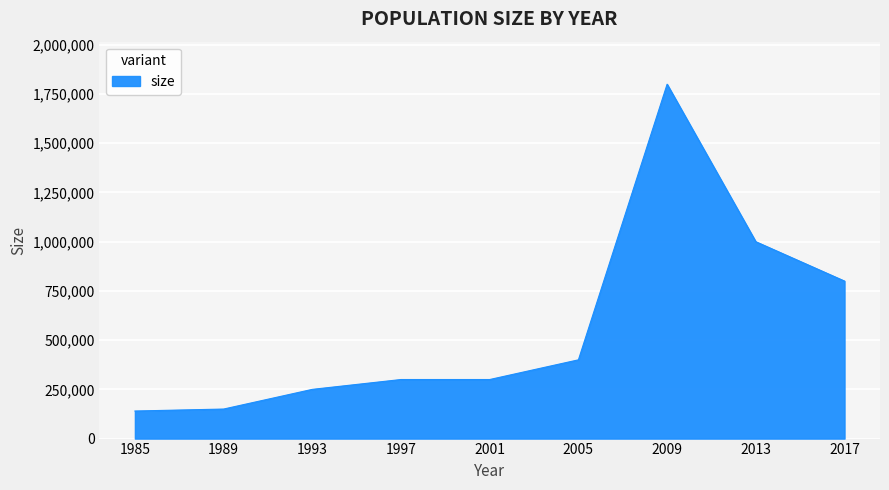

How many categories are shown in the chart?

9